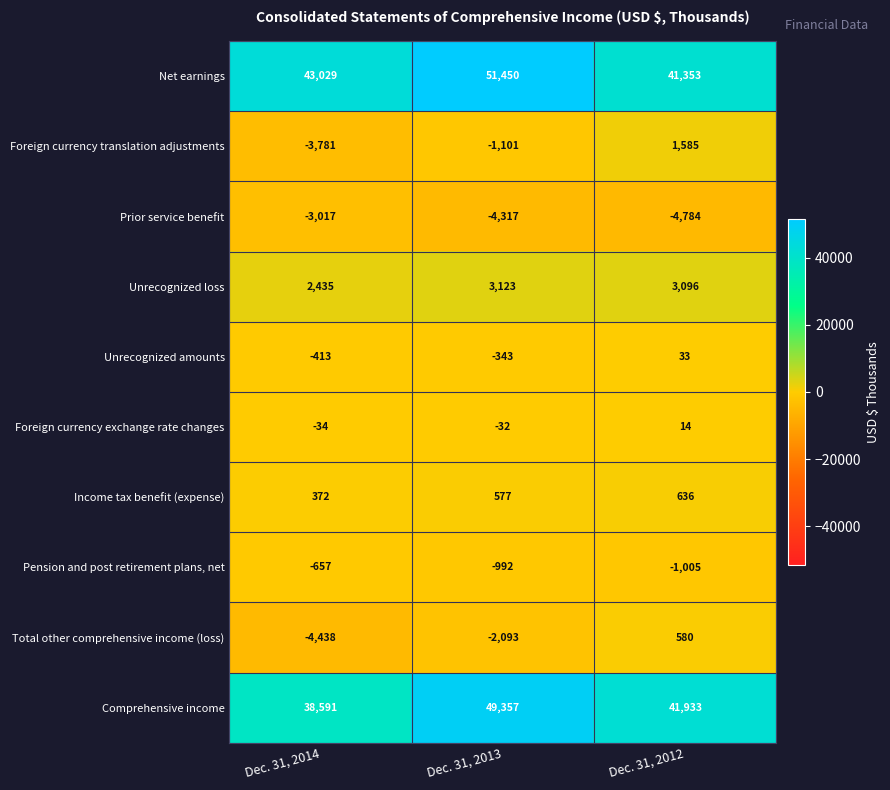

Where does the Unrecognized amounts series first go above -343?

Dec. 31, 2012